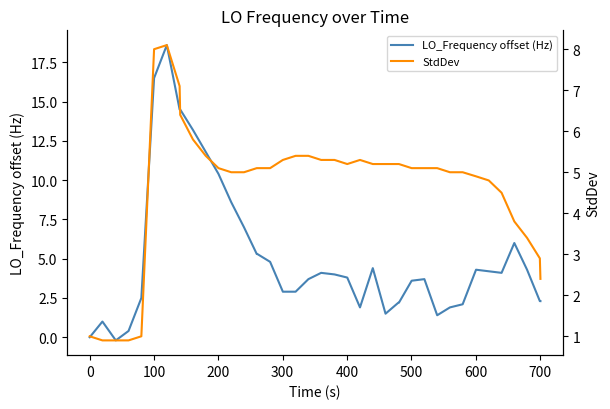

What is the lowest value of the LO_Frequency offset (Hz) series?

-0.2